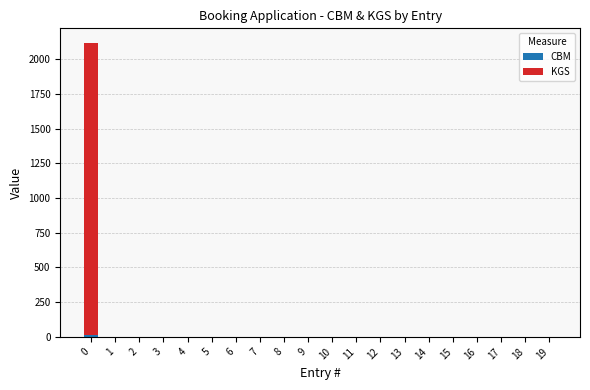

Is it true that KGS equals 0.0 at 19?

True